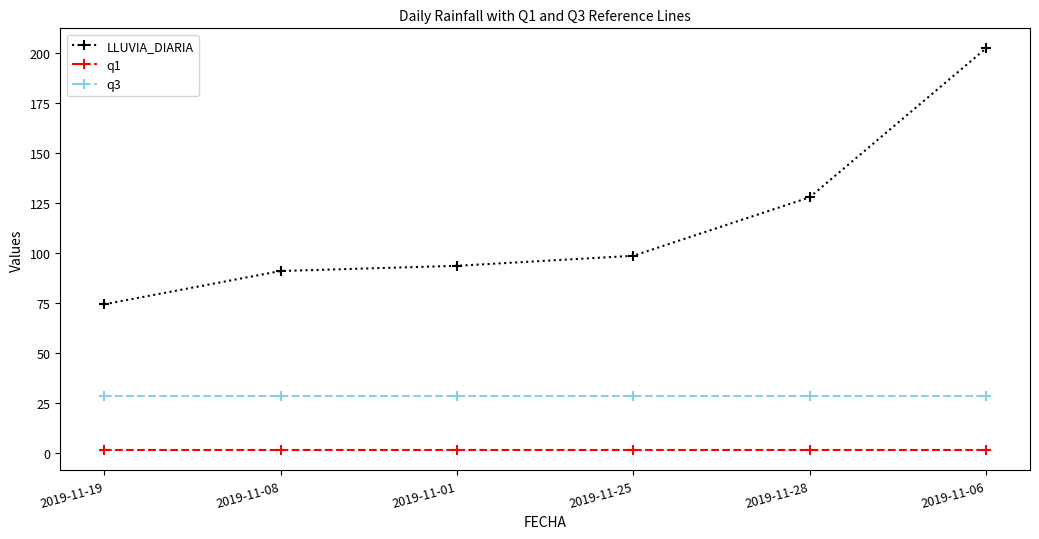

How many categories are shown in the chart?

6